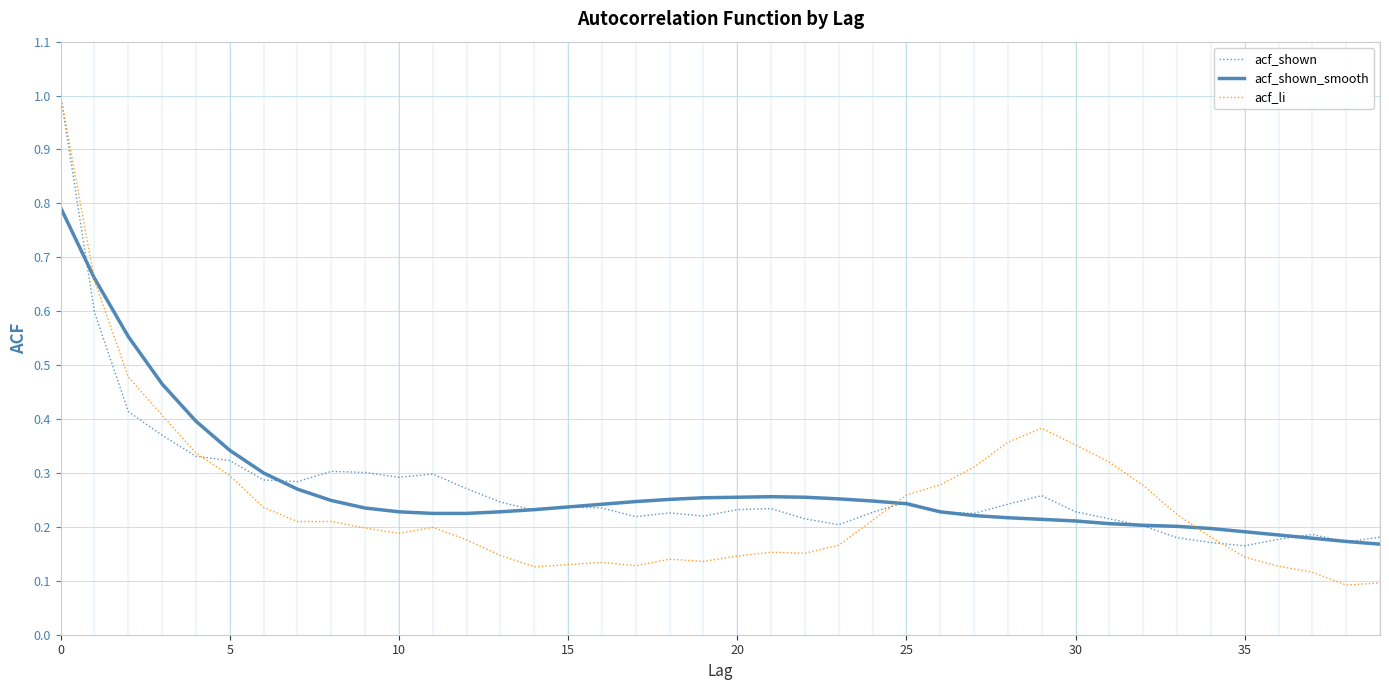

What is the maximum value shown in the chart?

1.0